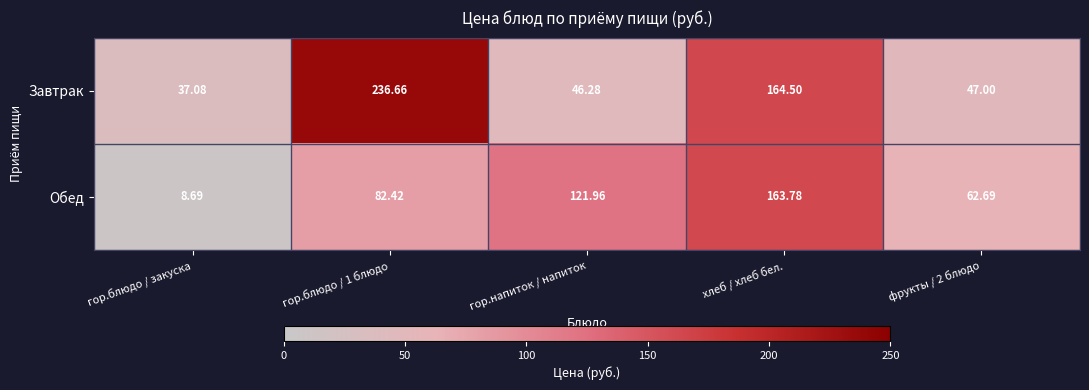

Which series has the widest spread of values?

Завтрак